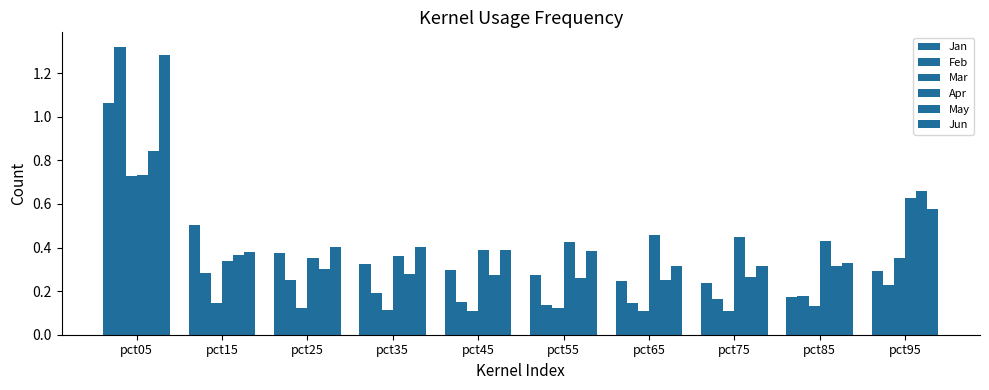

Which series has the widest spread of values?

Feb